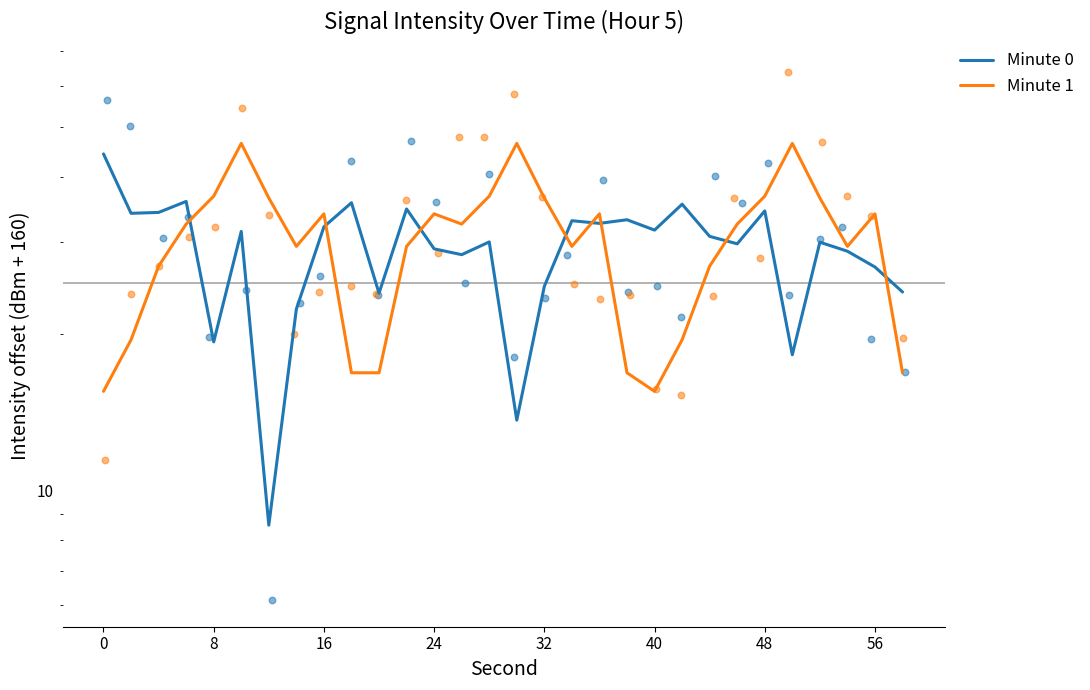

Which series reaches the maximum Y coordinate?

Minute 1